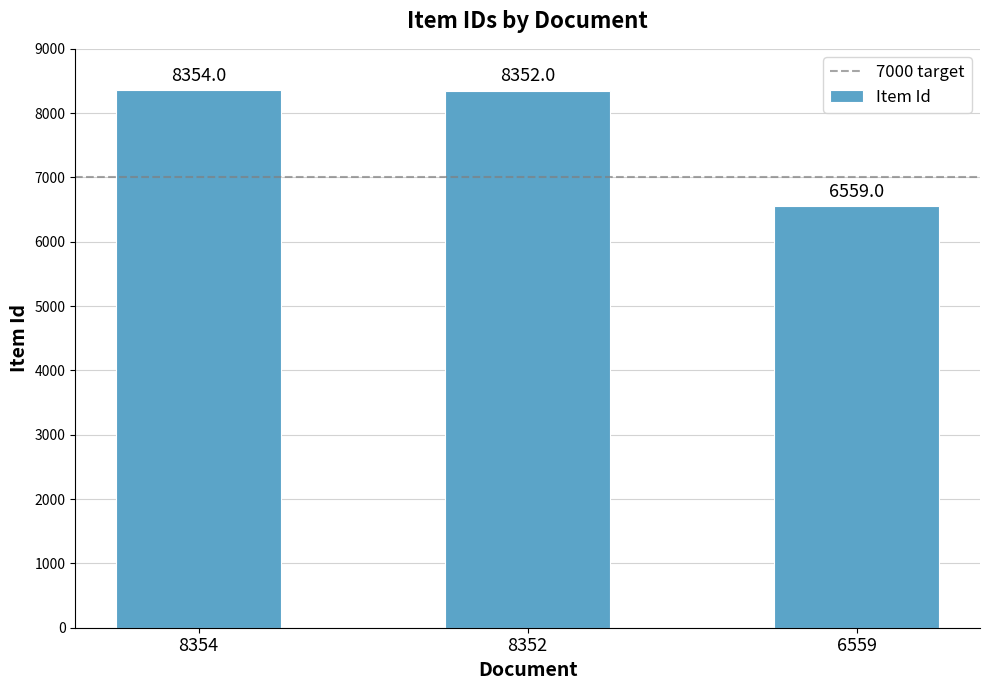

What is the difference between the maximum and minimum values?

1795